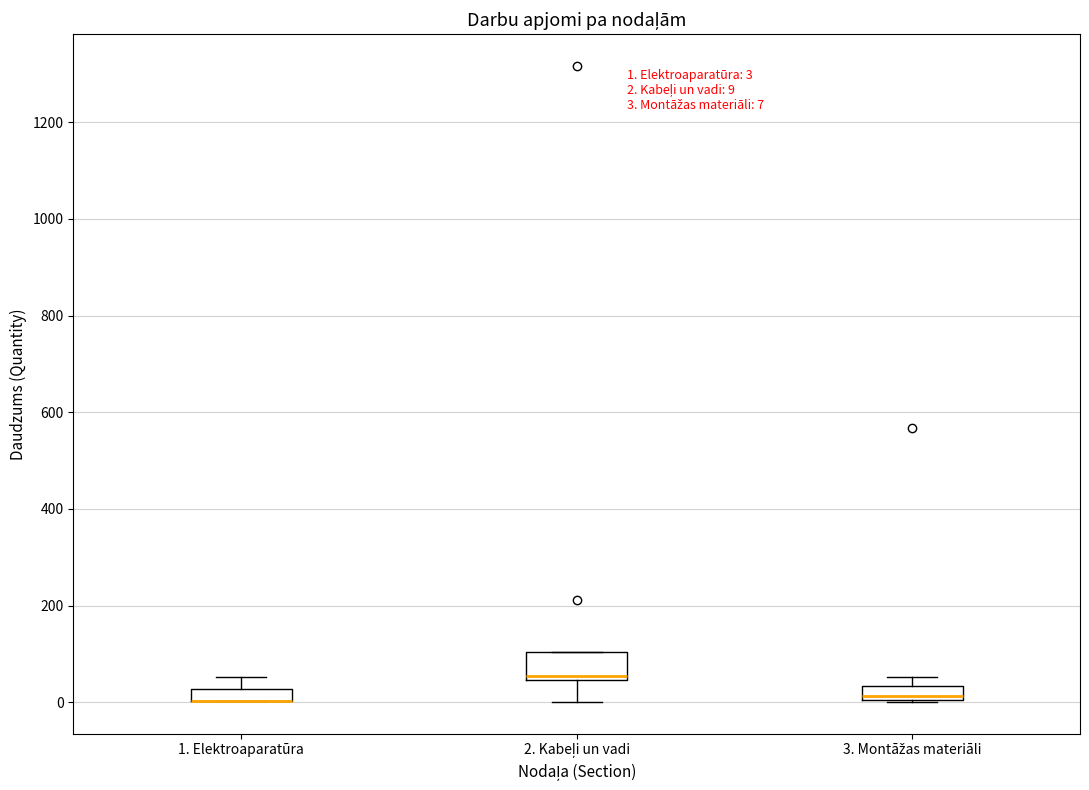

Which box is the tallest, from its lower edge to its upper edge?

2. Kabeļi un vadi